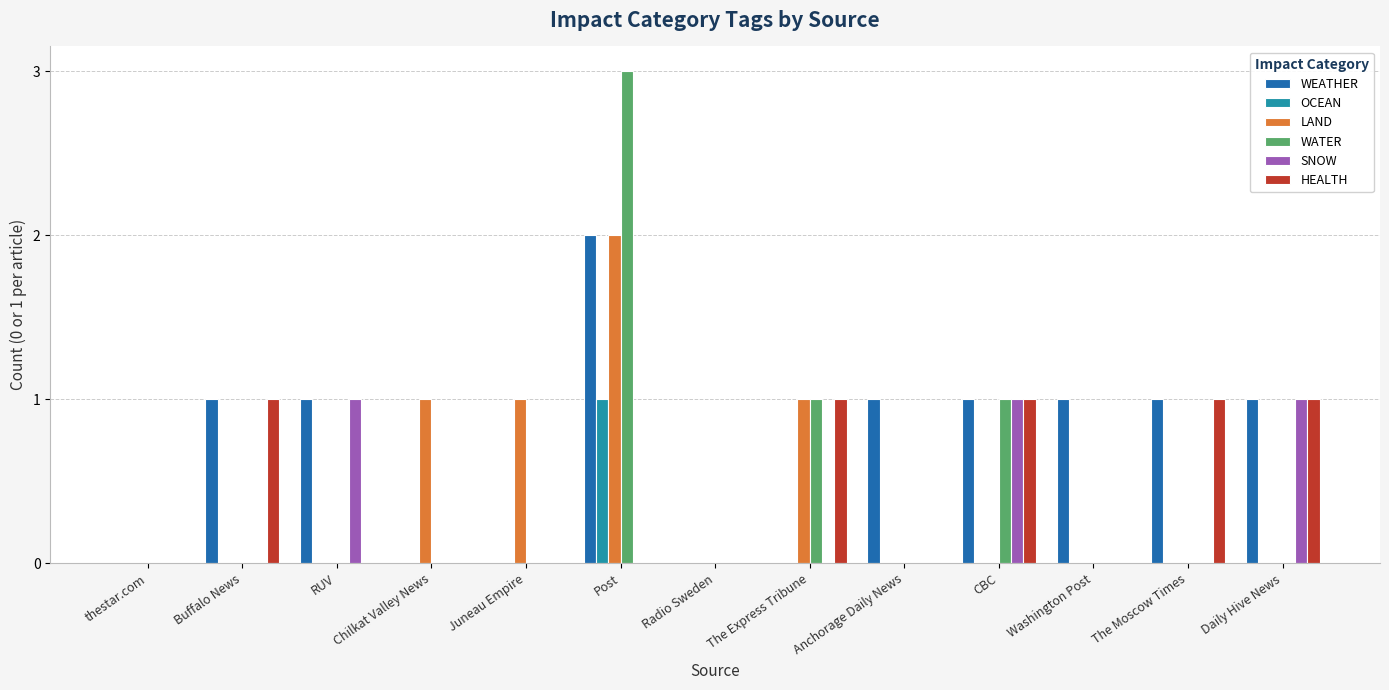

What is the sum of all WEATHER values?

9